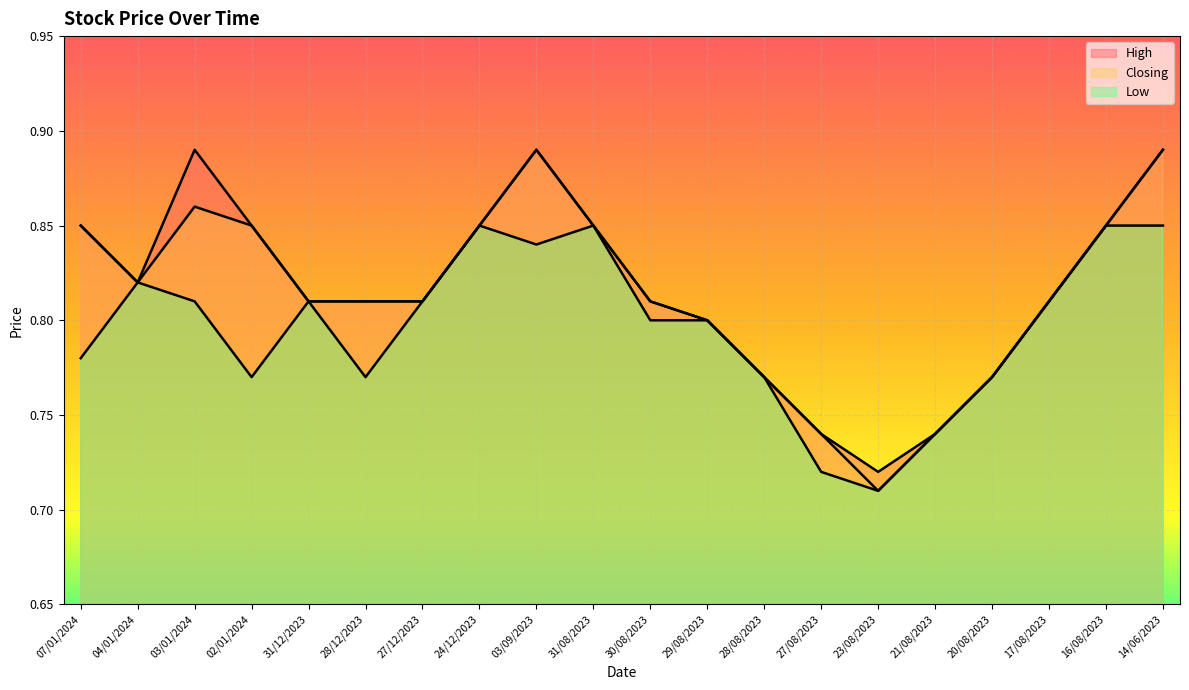

Is the value of High at 28/08/2023 greater than the value of Closing at 02/01/2024?

No